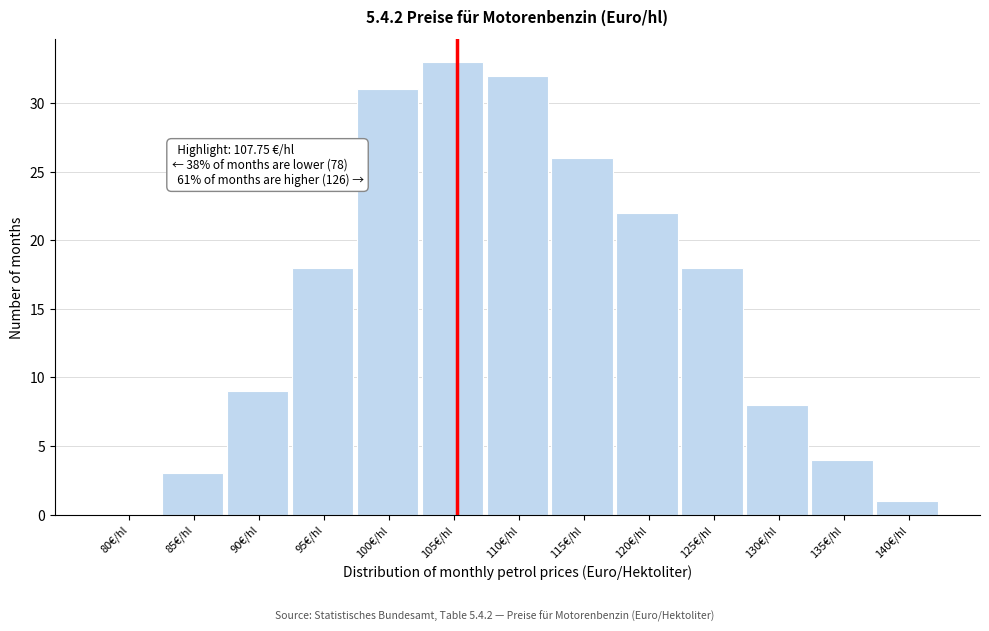

Reading left to right, transcribe all the data shown in this chart.

80€/hl=0	85€/hl=3	90€/hl=9	95€/hl=18	100€/hl=31	105€/hl=33	110€/hl=32	115€/hl=26	120€/hl=22	125€/hl=18	130€/hl=8	135€/hl=4	140€/hl=1